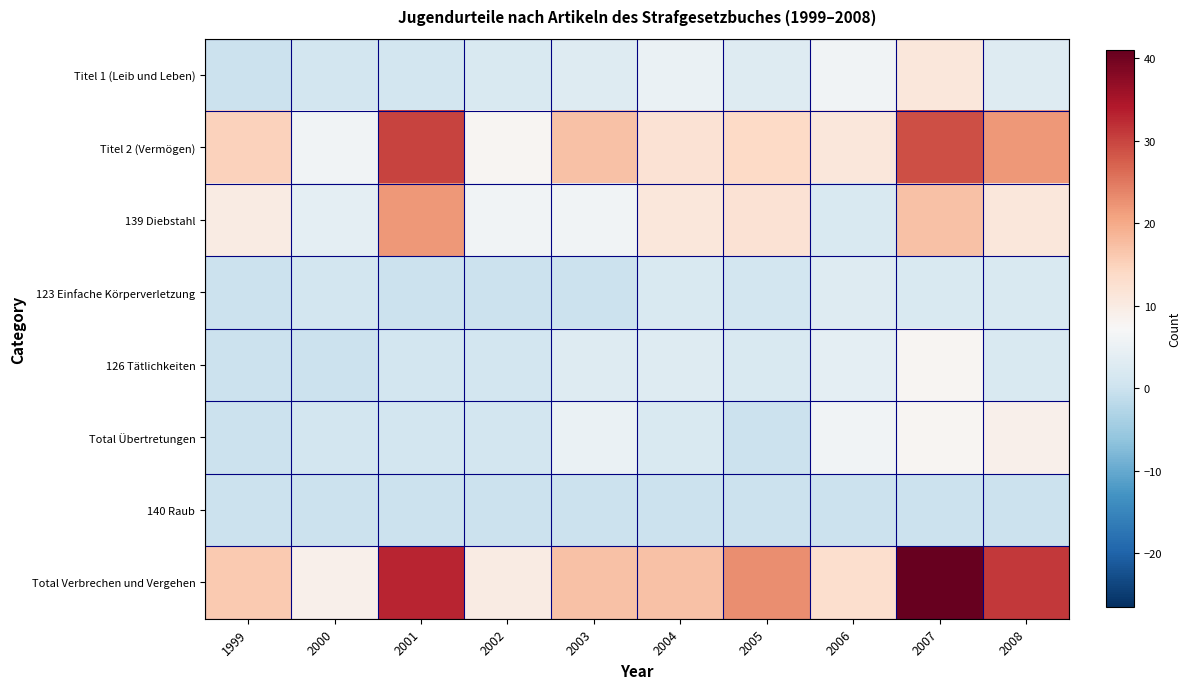

At how many categories does at least one series exceed 23?

3